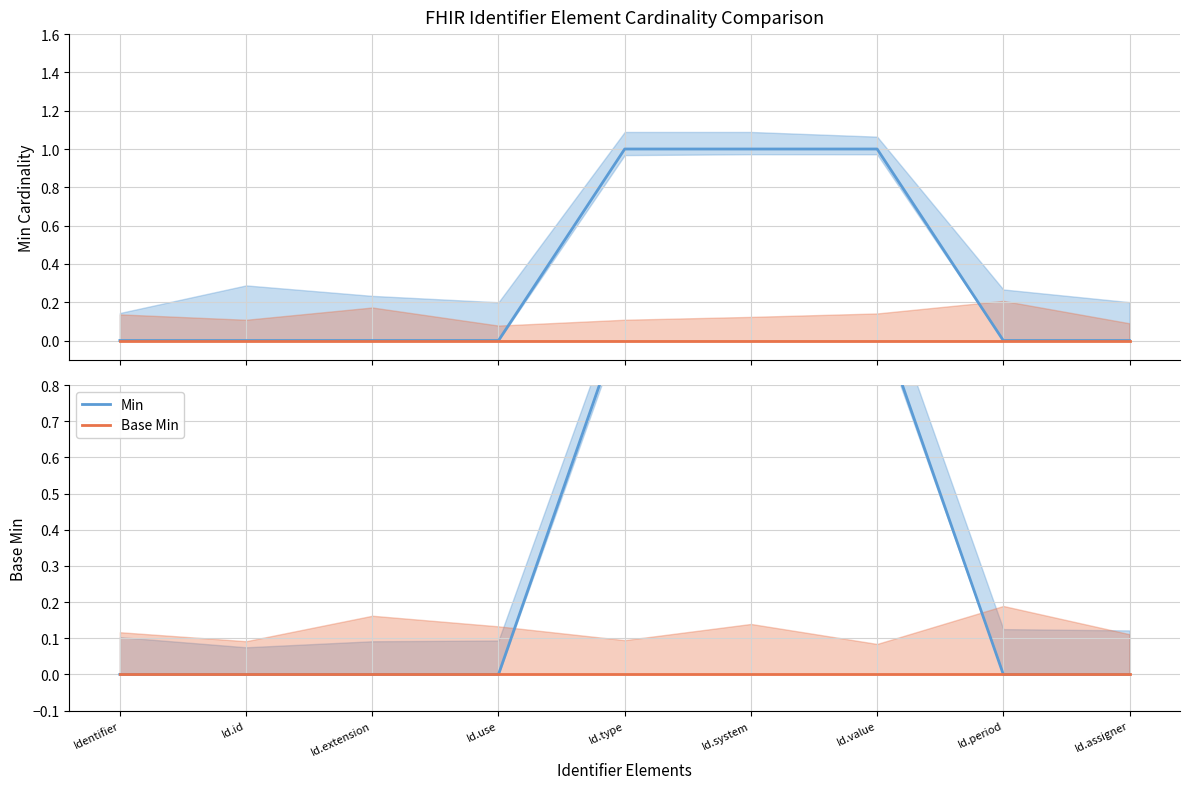

Which series has the widest spread of values?

Min